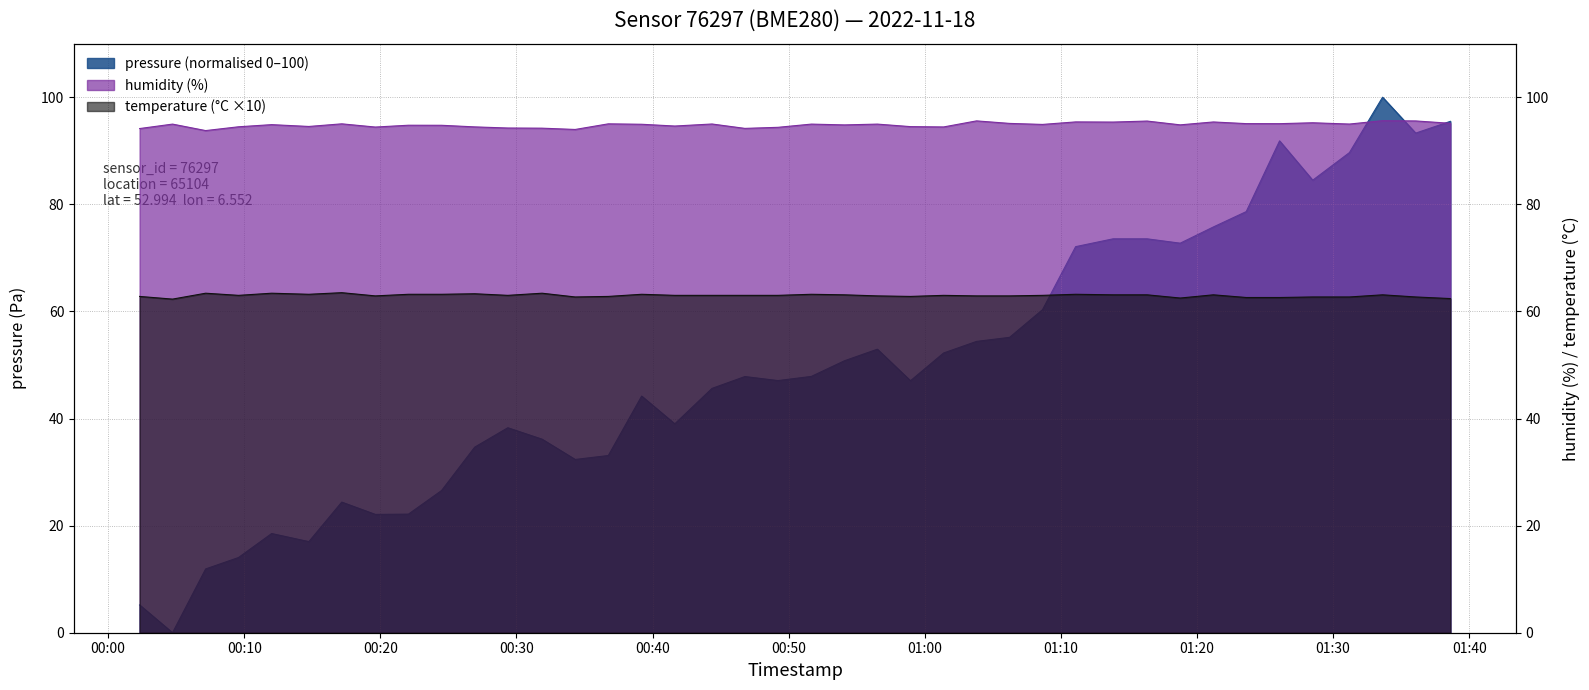

Reading left to right, what are all the values shown in this chart?

pressure: 2022-11-18T00:02:19=5.2	2022-11-18T00:04:44=0.0	2022-11-18T00:07:10=11.9	2022-11-18T00:09:35=14.0	2022-11-18T00:12:01=18.5	2022-11-18T00:14:45=17.0	2022-11-18T00:17:10=24.4	2022-11-18T00:19:38=22.1	2022-11-18T00:22:04=22.1	2022-11-18T00:24:30=26.6	2022-11-18T00:26:56=34.7	2022-11-18T00:29:22=38.3	2022-11-18T00:31:53=36.1	2022-11-18T00:34:19=32.4	2022-11-18T00:36:45=33.1	2022-11-18T00:39:12=44.2	2022-11-18T00:41:38=39.0	2022-11-18T00:44:22=45.6	2022-11-18T00:46:47=47.8	2022-11-18T00:49:13=47.1	2022-11-18T00:51:40=47.9	2022-11-18T00:54:06=50.8	2022-11-18T00:56:31=52.9	2022-11-18T00:58:57=47.1	2022-11-18T01:01:23=52.2	2022-11-18T01:03:48=54.4	2022-11-18T01:06:14=55.2	2022-11-18T01:08:39=60.3	2022-11-18T01:11:05=72.1	2022-11-18T01:13:50=73.6	2022-11-18T01:16:20=73.6	2022-11-18T01:18:46=72.7	2022-11-18T01:21:12=75.8	2022-11-18T01:23:37=78.6	2022-11-18T01:26:04=91.8	2022-11-18T01:28:30=84.5	2022-11-18T01:31:12=89.7	2022-11-18T01:33:38=100.0	2022-11-18T01:36:04=93.3	2022-11-18T01:38:37=95.5
humidity: 2022-11-18T00:02:19=94.2	2022-11-18T00:04:44=95.0	2022-11-18T00:07:10=93.8	2022-11-18T00:09:35=94.5	2022-11-18T00:12:01=94.9	2022-11-18T00:14:45=94.5	2022-11-18T00:17:10=95.0	2022-11-18T00:19:38=94.4	2022-11-18T00:22:04=94.8	2022-11-18T00:24:30=94.8	2022-11-18T00:26:56=94.5	2022-11-18T00:29:22=94.2	2022-11-18T00:31:53=94.2	2022-11-18T00:34:19=94.0	2022-11-18T00:36:45=95.0	2022-11-18T00:39:12=95.0	2022-11-18T00:41:38=94.6	2022-11-18T00:44:22=95.0	2022-11-18T00:46:47=94.2	2022-11-18T00:49:13=94.4	2022-11-18T00:51:40=95.0	2022-11-18T00:54:06=94.8	2022-11-18T00:56:31=95.0	2022-11-18T00:58:57=94.5	2022-11-18T01:01:23=94.5	2022-11-18T01:03:48=95.6	2022-11-18T01:06:14=95.1	2022-11-18T01:08:39=94.9	2022-11-18T01:11:05=95.4	2022-11-18T01:13:50=95.4	2022-11-18T01:16:20=95.5	2022-11-18T01:18:46=94.8	2022-11-18T01:21:12=95.4	2022-11-18T01:23:37=95.1	2022-11-18T01:26:04=95.1	2022-11-18T01:28:30=95.2	2022-11-18T01:31:12=95.0	2022-11-18T01:33:38=95.6	2022-11-18T01:36:04=95.6	2022-11-18T01:38:37=95.1
temperature: 2022-11-18T00:02:19=62.8	2022-11-18T00:04:44=62.3	2022-11-18T00:07:10=63.4	2022-11-18T00:09:35=63.0	2022-11-18T00:12:01=63.4	2022-11-18T00:14:45=63.2	2022-11-18T00:17:10=63.5	2022-11-18T00:19:38=62.9	2022-11-18T00:22:04=63.2	2022-11-18T00:24:30=63.2	2022-11-18T00:26:56=63.3	2022-11-18T00:29:22=63.0	2022-11-18T00:31:53=63.4	2022-11-18T00:34:19=62.7	2022-11-18T00:36:45=62.8	2022-11-18T00:39:12=63.2	2022-11-18T00:41:38=63.0	2022-11-18T00:44:22=63.0	2022-11-18T00:46:47=63.0	2022-11-18T00:49:13=63.0	2022-11-18T00:51:40=63.2	2022-11-18T00:54:06=63.1	2022-11-18T00:56:31=62.9	2022-11-18T00:58:57=62.8	2022-11-18T01:01:23=63.0	2022-11-18T01:03:48=62.9	2022-11-18T01:06:14=62.9	2022-11-18T01:08:39=63.0	2022-11-18T01:11:05=63.2	2022-11-18T01:13:50=63.1	2022-11-18T01:16:20=63.1	2022-11-18T01:18:46=62.5	2022-11-18T01:21:12=63.1	2022-11-18T01:23:37=62.6	2022-11-18T01:26:04=62.6	2022-11-18T01:28:30=62.7	2022-11-18T01:31:12=62.7	2022-11-18T01:33:38=63.1	2022-11-18T01:36:04=62.7	2022-11-18T01:38:37=62.4